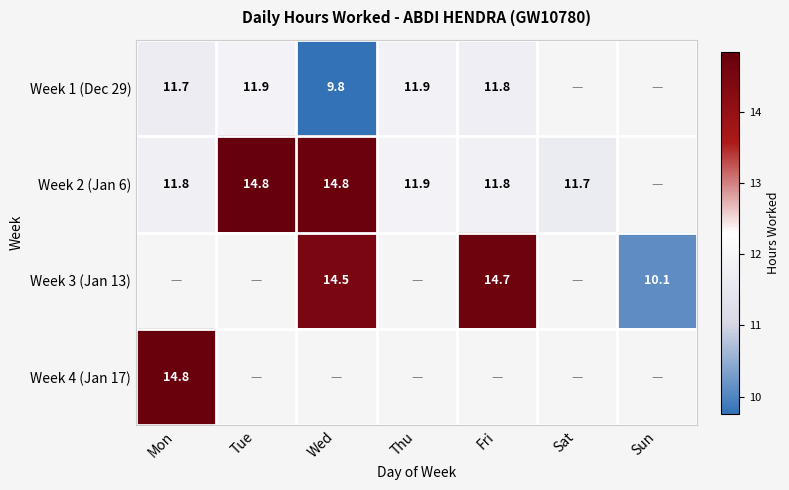

What is the spread (max minus min) of values at Fri?

2.9